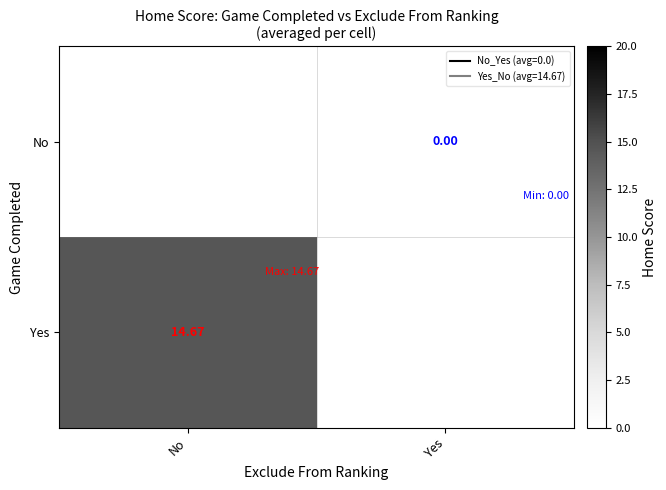

At Yes, list the series in order from smallest to largest.

No, Yes